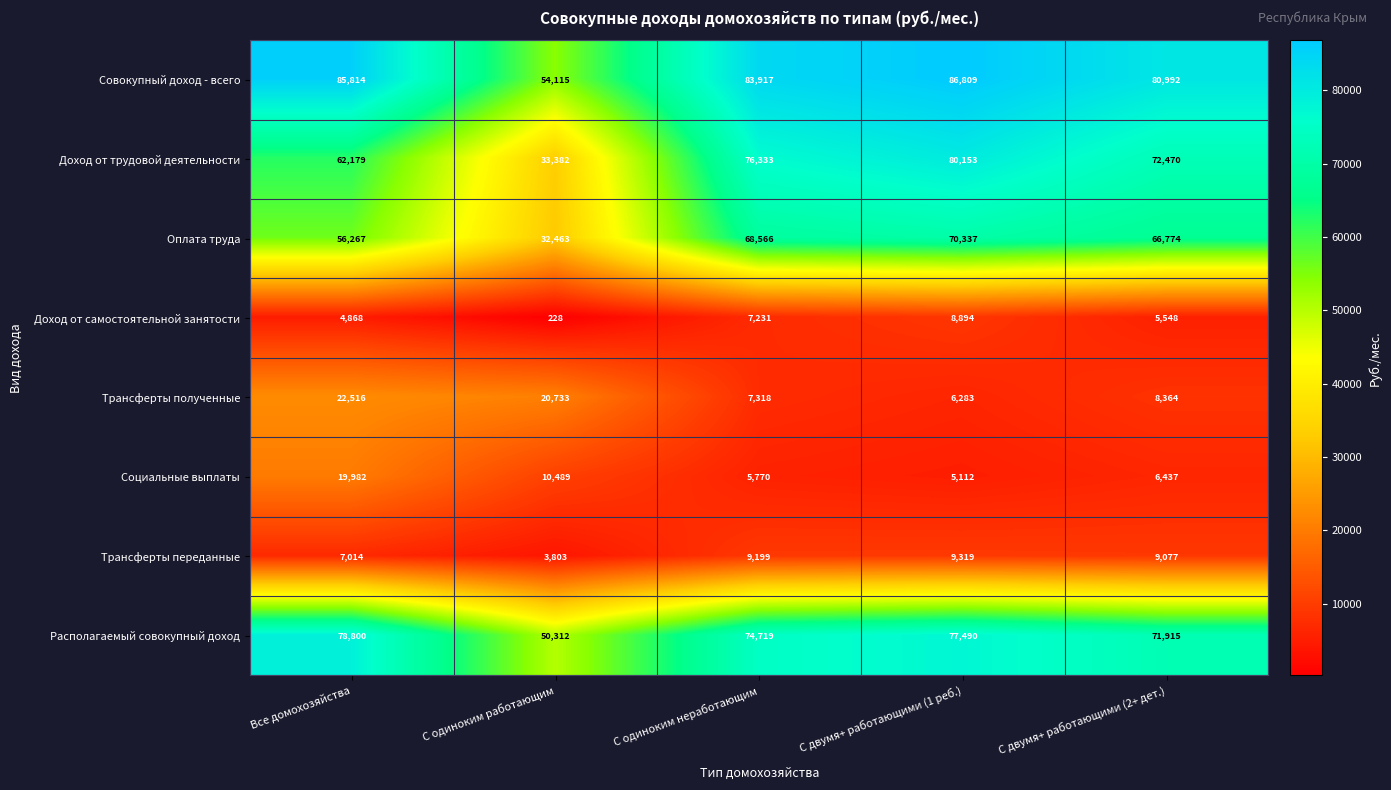

What is the greatest value displayed?

86809